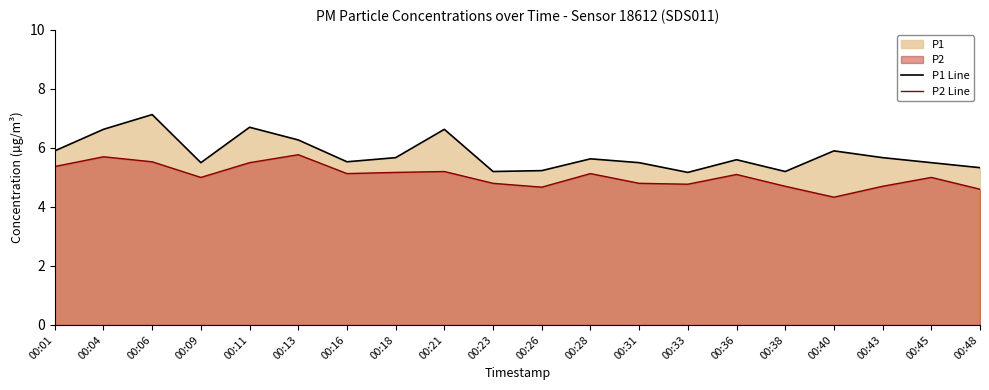

What is the value of the P1 Line point at the 1st from the left?

5.9